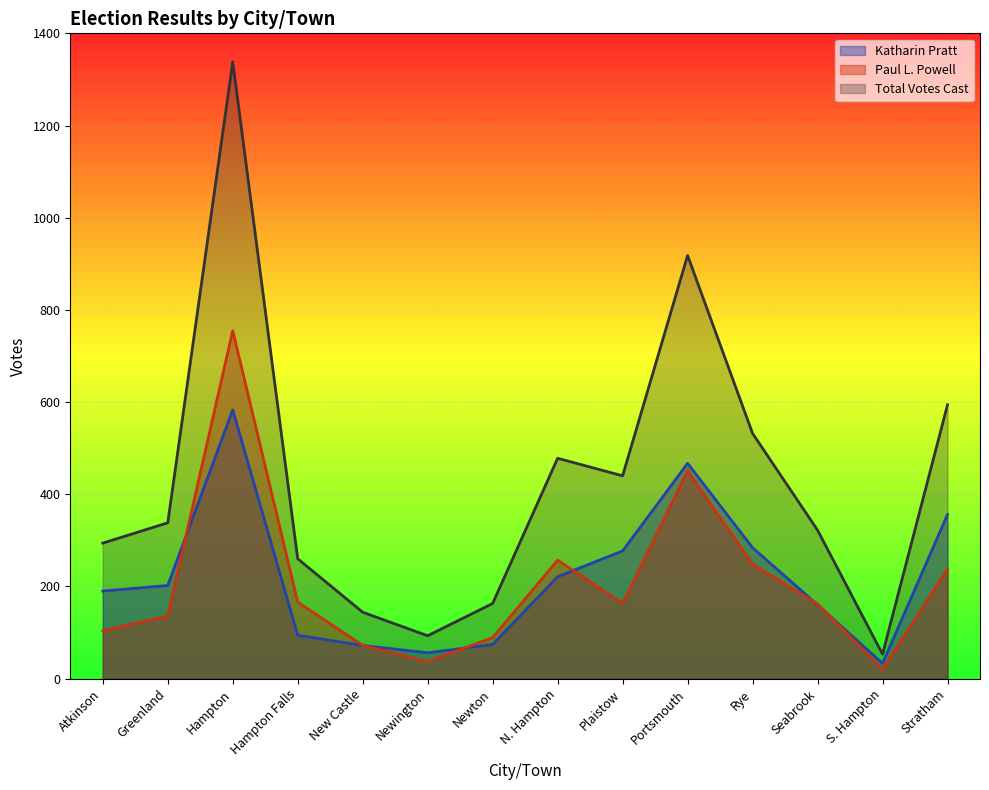

Which label corresponds to the largest value in the chart?

Hampton